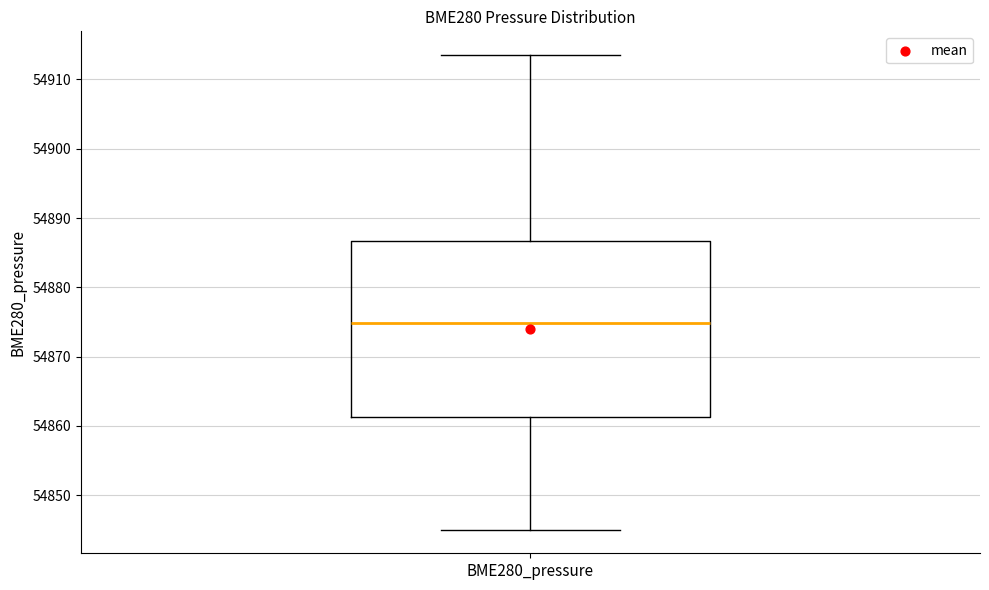

Transcribe this box plot: give where the median line is, the range the box spans, and where the two whiskers end, as read against the y-axis. The values are not printed on the chart, so give them approximately, as read against the axis.

median 54875, box 54861 to 54887, whiskers 54845 to 54914